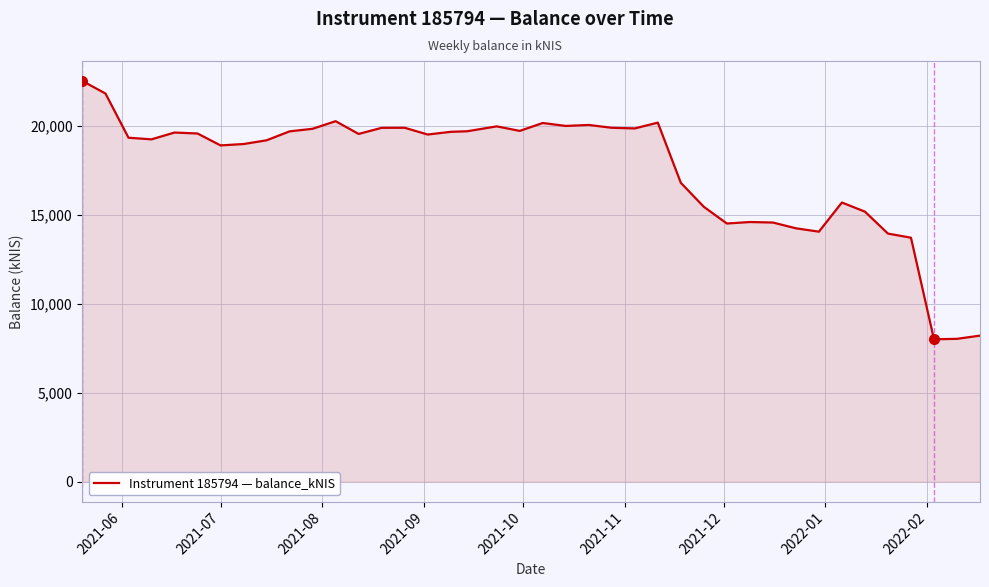

What is the maximum value shown in the chart?

22515.3